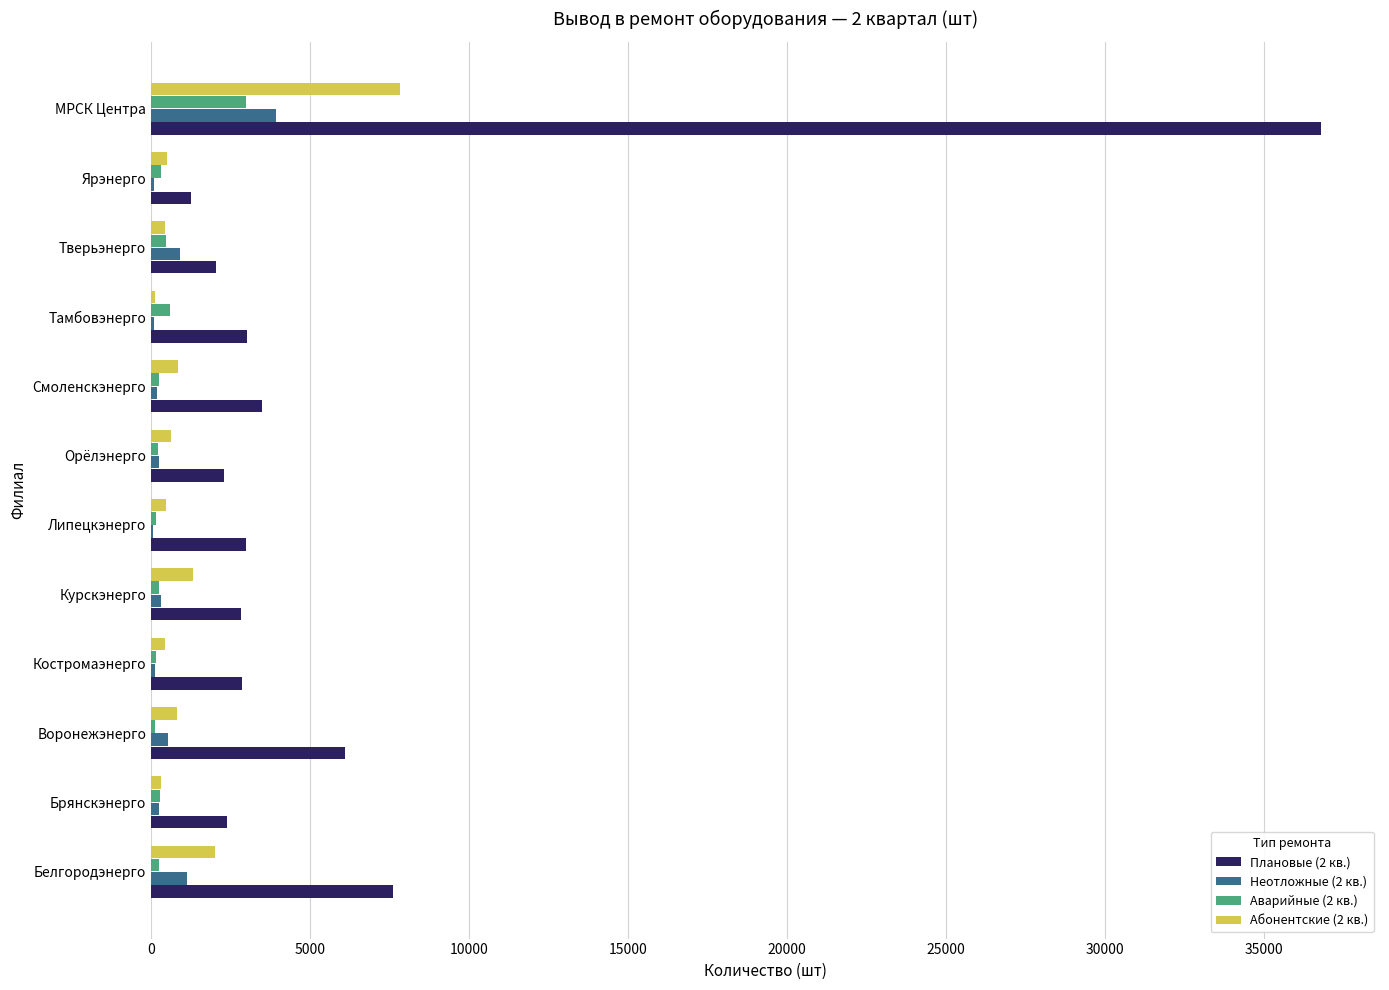

What is the average value of the Неотложные (2 кв.) series?

657